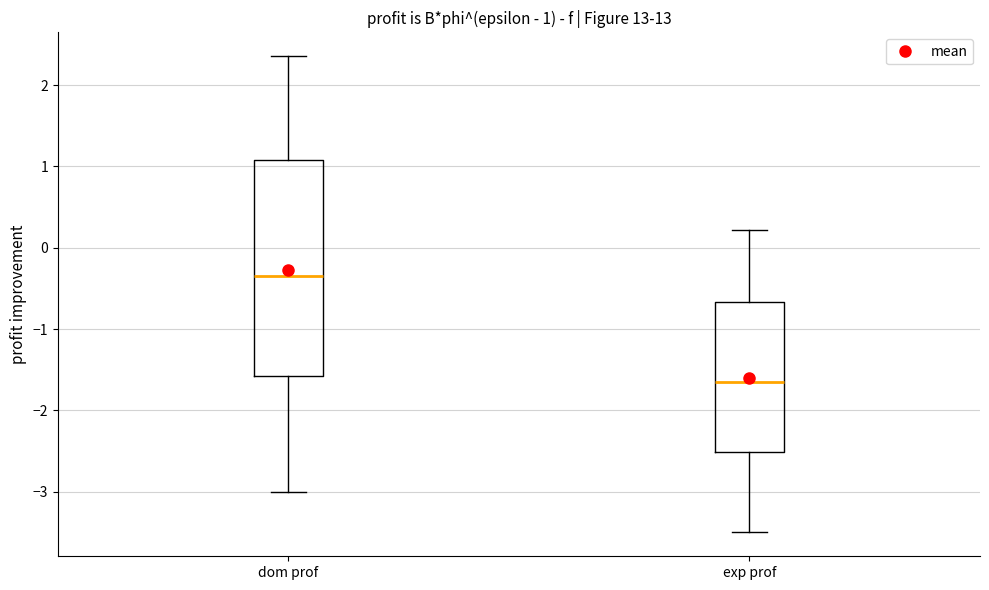

Which box's median line is the highest?

dom prof